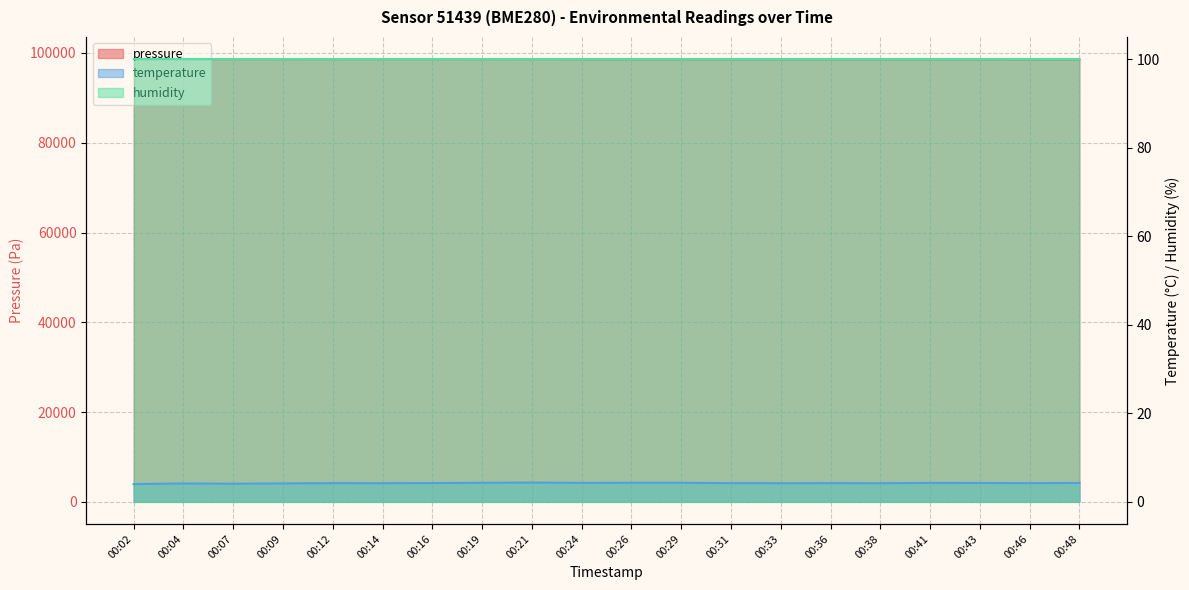

True or false: pressure and temperature cross at least once.

False